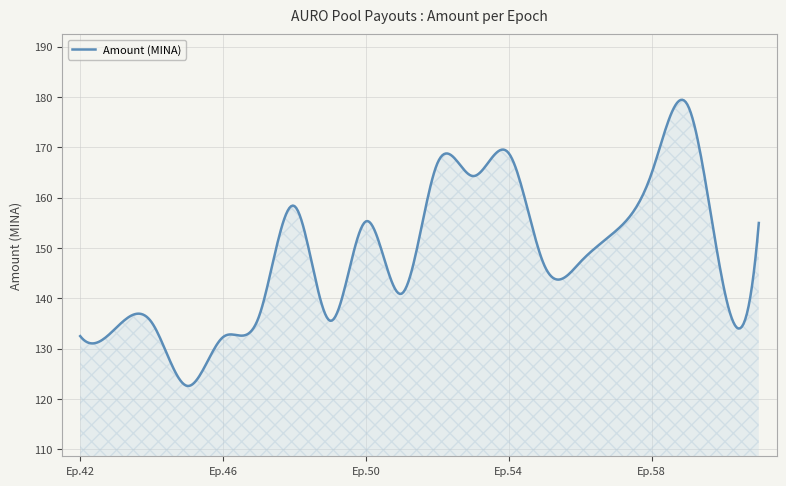

What is the sum of all values?

59355.0